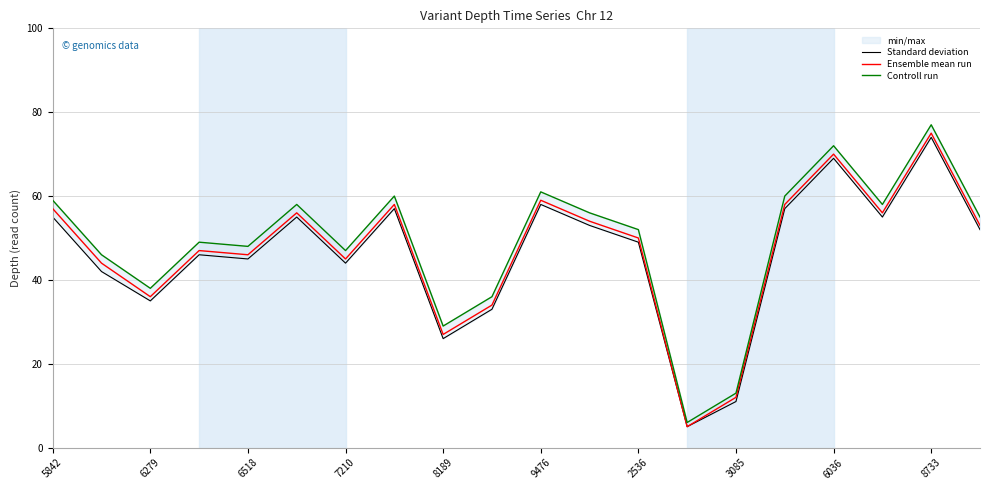

How many data points in Standard deviation are above 52?

9